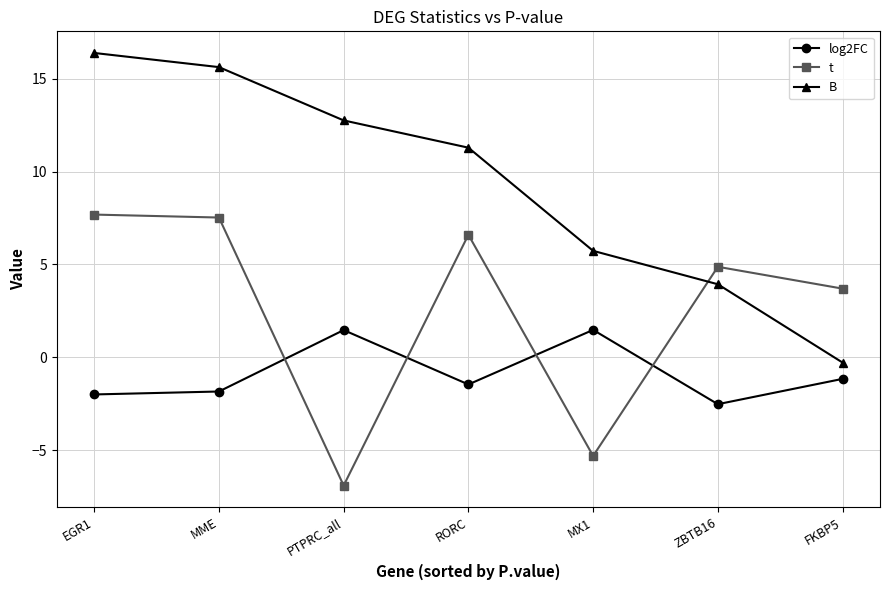

Does the chart have visible grid lines?

Yes